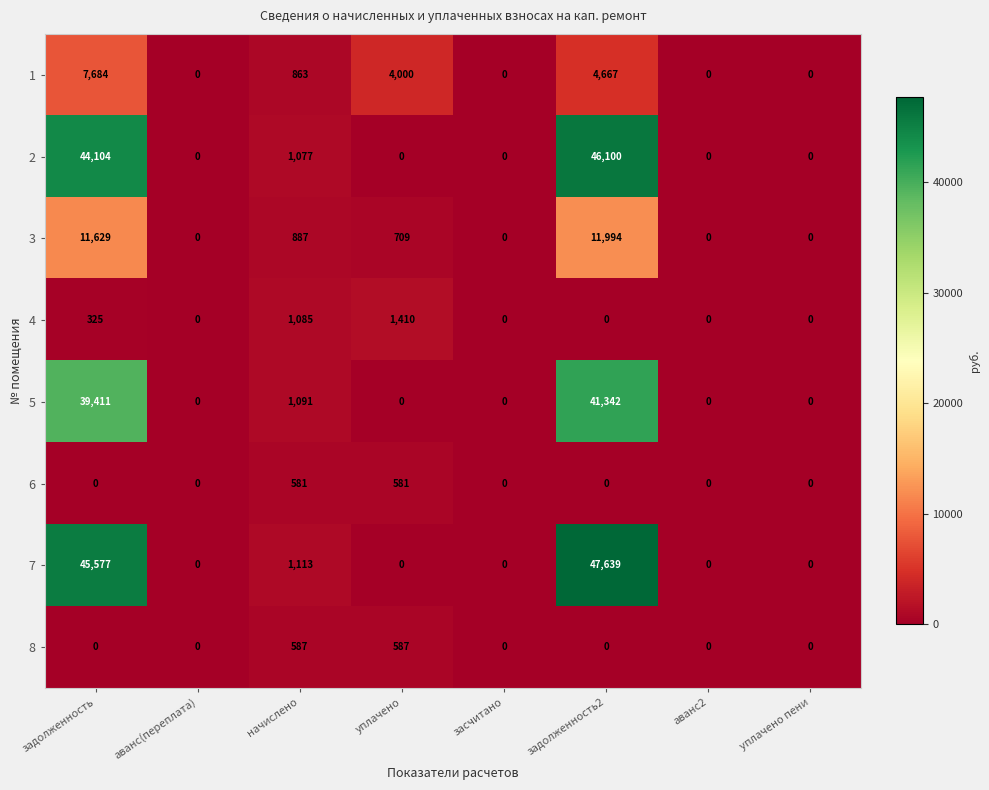

How many categories are shown in the chart?

8